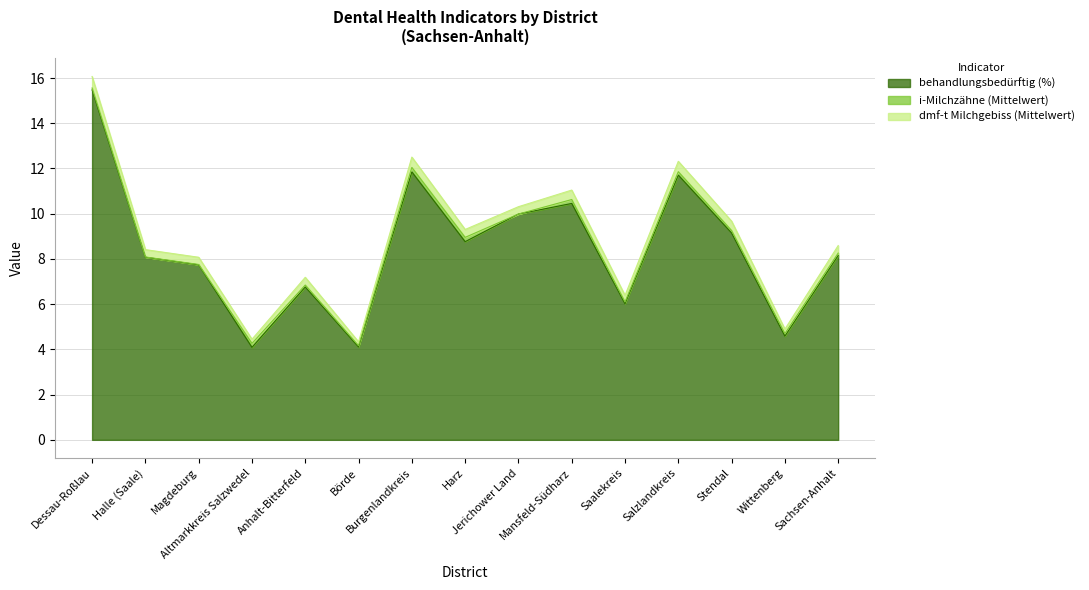

What is the label of the 7th point from the right?

Jerichower Land